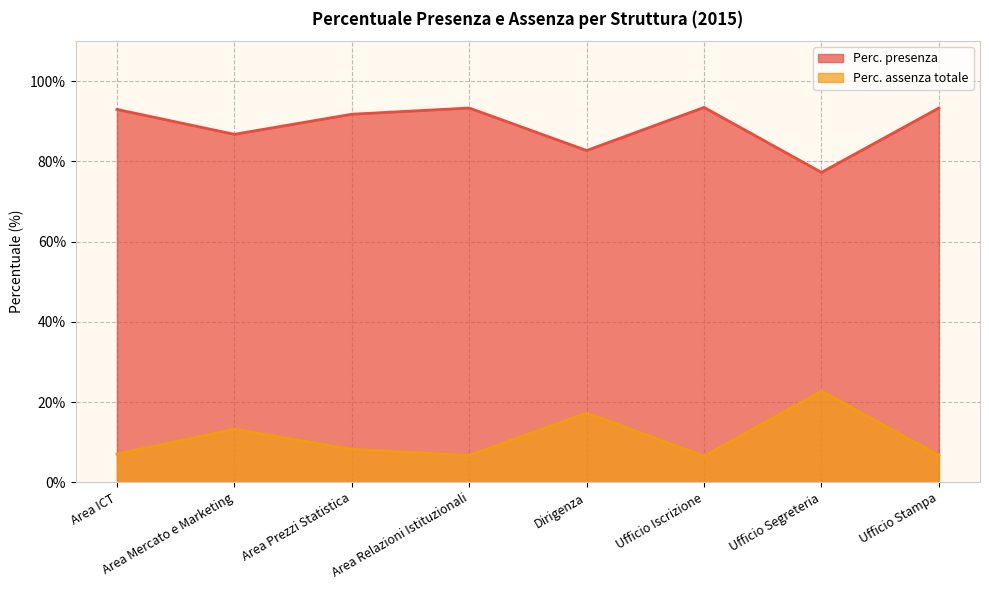

Reading left to right, list all the values displayed in this chart.

Perc. presenza: Area ICT=93.0	Area Mercato e Marketing=86.8	Area Prezzi Statistica=91.8	Area Relazioni Istituzionali=93.3	Dirigenza=82.7	Ufficio Iscrizione=93.5	Ufficio Segreteria=77.3	Ufficio Stampa=93.3
Perc. assenza totale: Area ICT=7.0	Area Mercato e Marketing=13.2	Area Prezzi Statistica=8.2	Area Relazioni Istituzionali=6.7	Dirigenza=17.3	Ufficio Iscrizione=6.5	Ufficio Segreteria=22.7	Ufficio Stampa=6.7